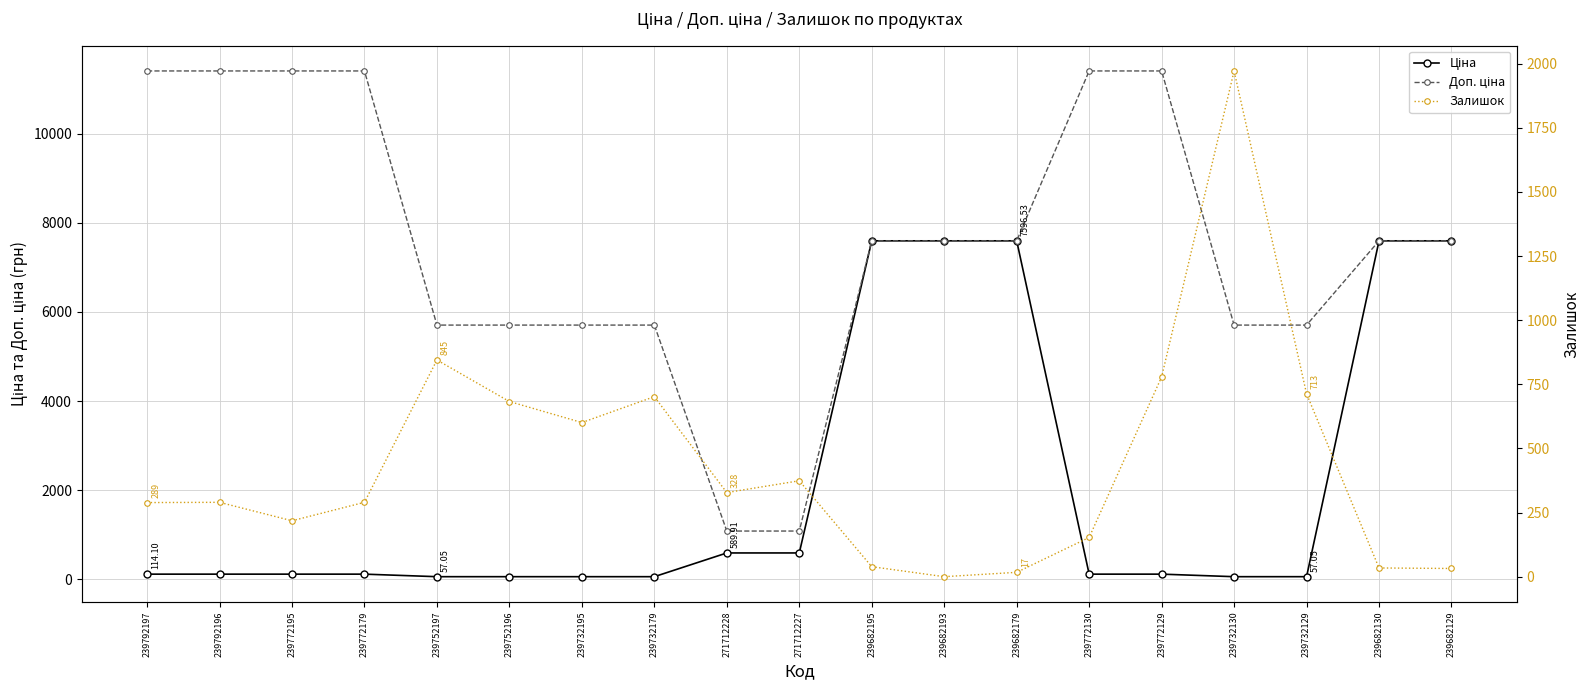

True or false: Ціна has more than 2 points higher than both neighbors.

False